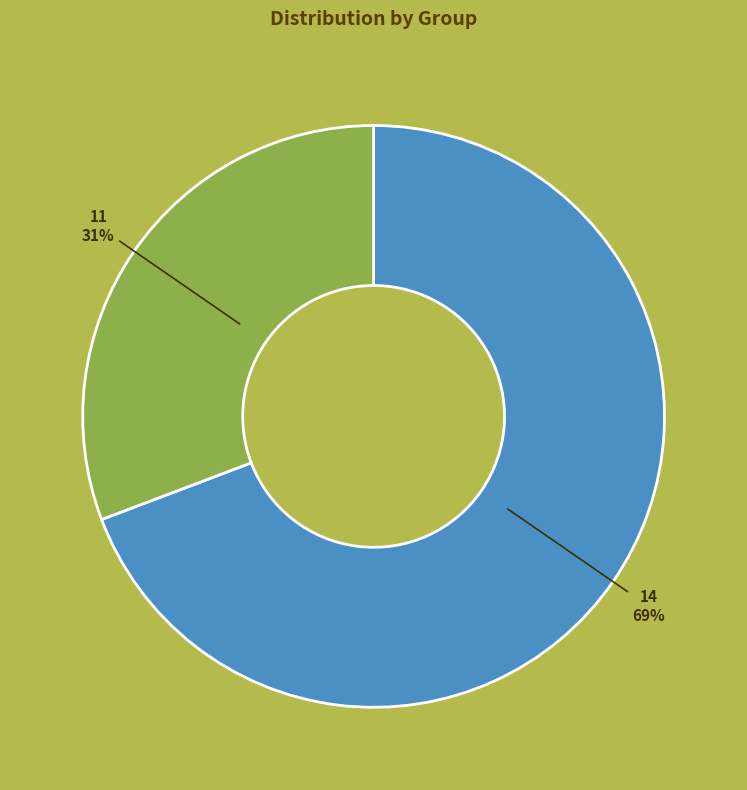

How many slices are in this pie chart?

2